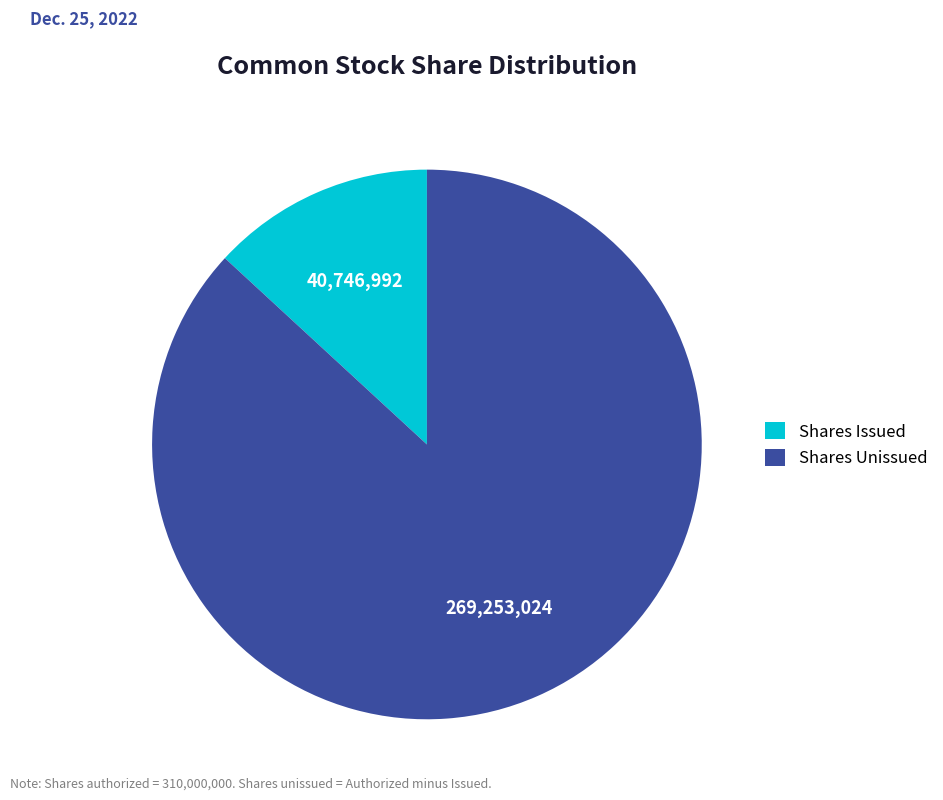

Is there a majority slice in this chart?

Yes